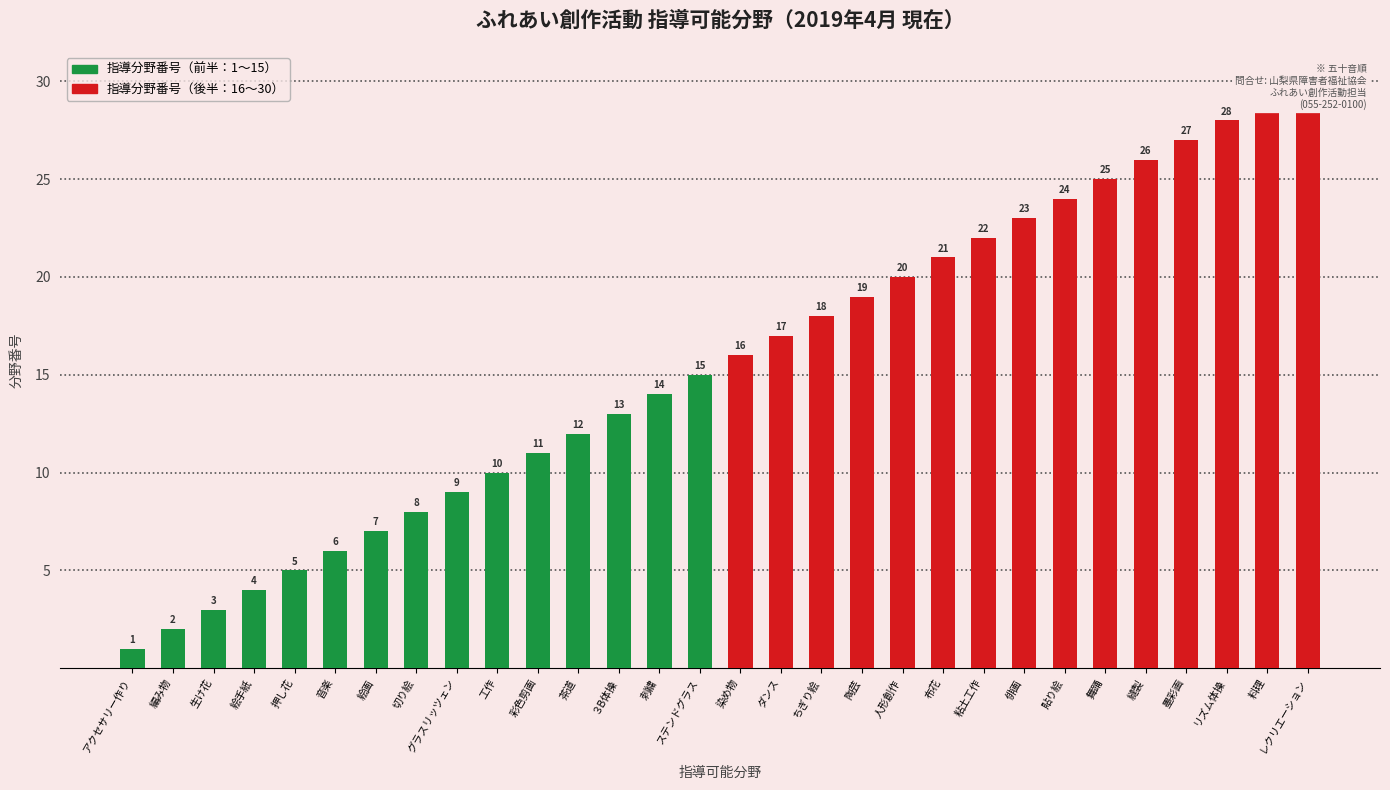

Reading right to left, extract all data points from this chart.

指導分野番号（前半）: 15	14	13	12	11	10	9	8	7	6	5	4	3	2	1
指導分野番号（後半）: 30	29	28	27	26	25	24	23	22	21	20	19	18	17	16